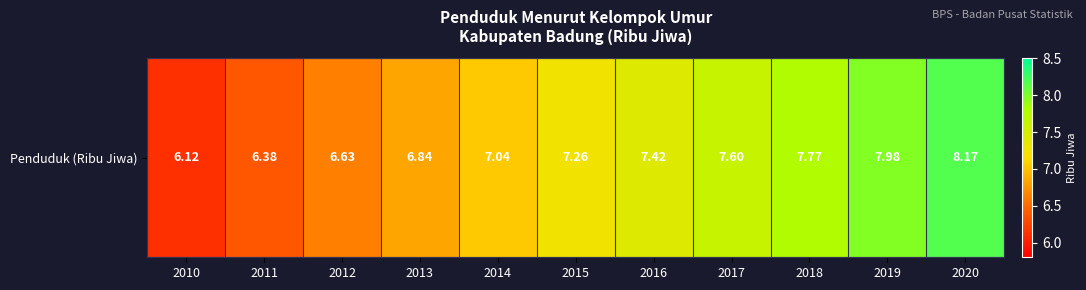

Rank the categories by value from highest to lowest.

2020, 2019, 2018, 2017, 2016, 2015, 2014, 2013, 2012, 2011, 2010